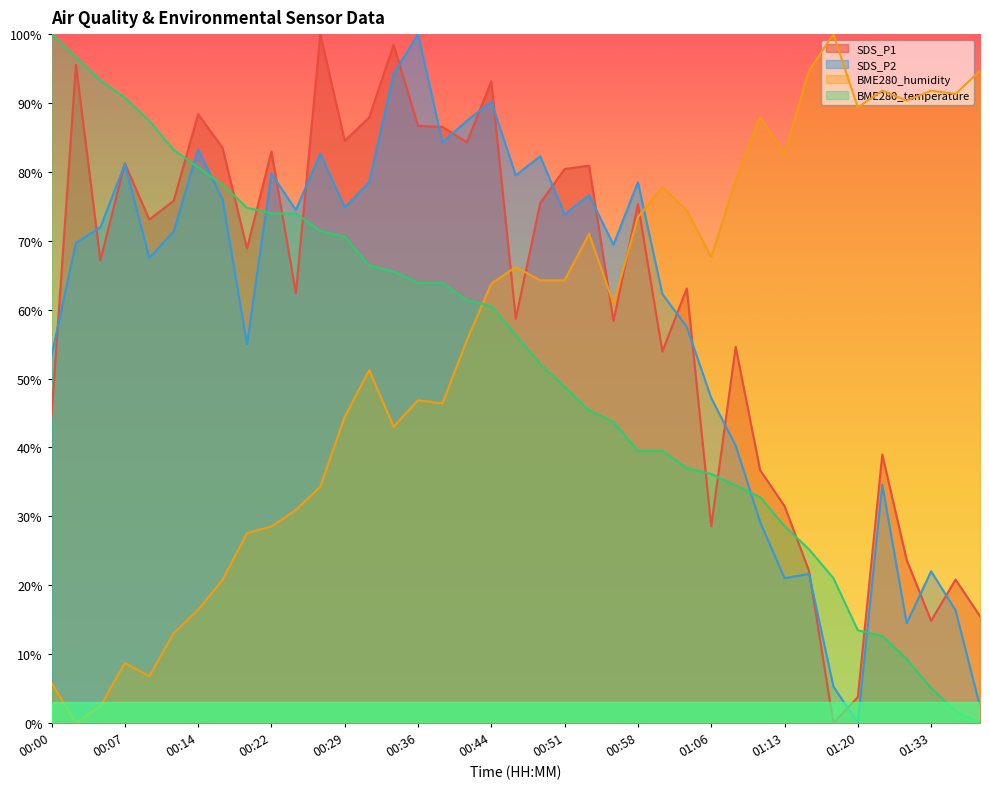

Where is the first local maximum for SDS_P1?

00:02